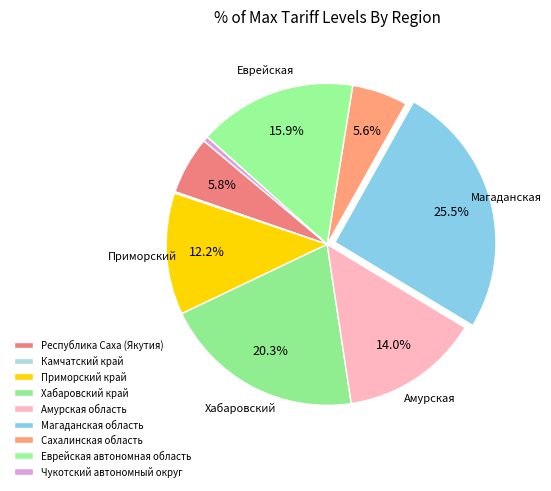

To the nearest percent, what is the difference between the Еврейская автономная область and Хабаровский край slice percentages?

4%